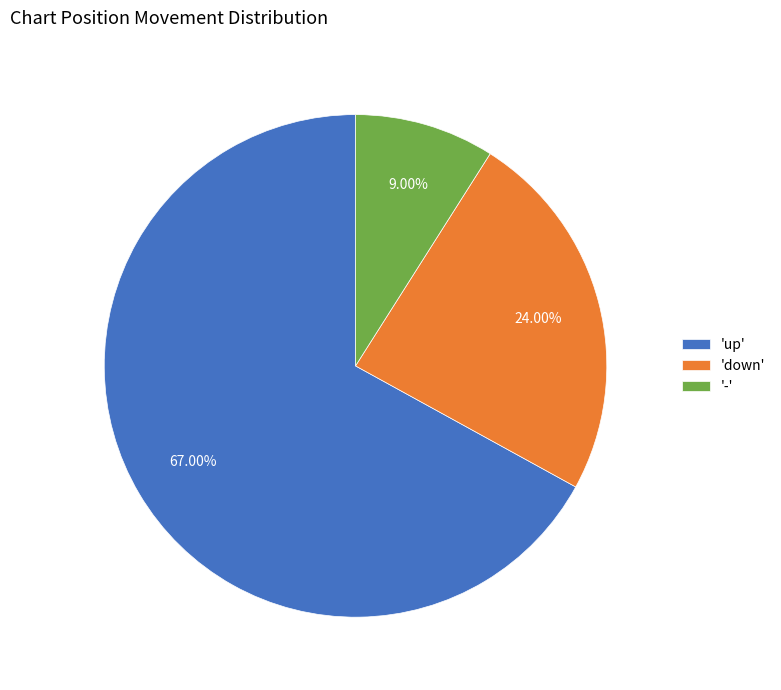

Count the number of slices in the pie.

3